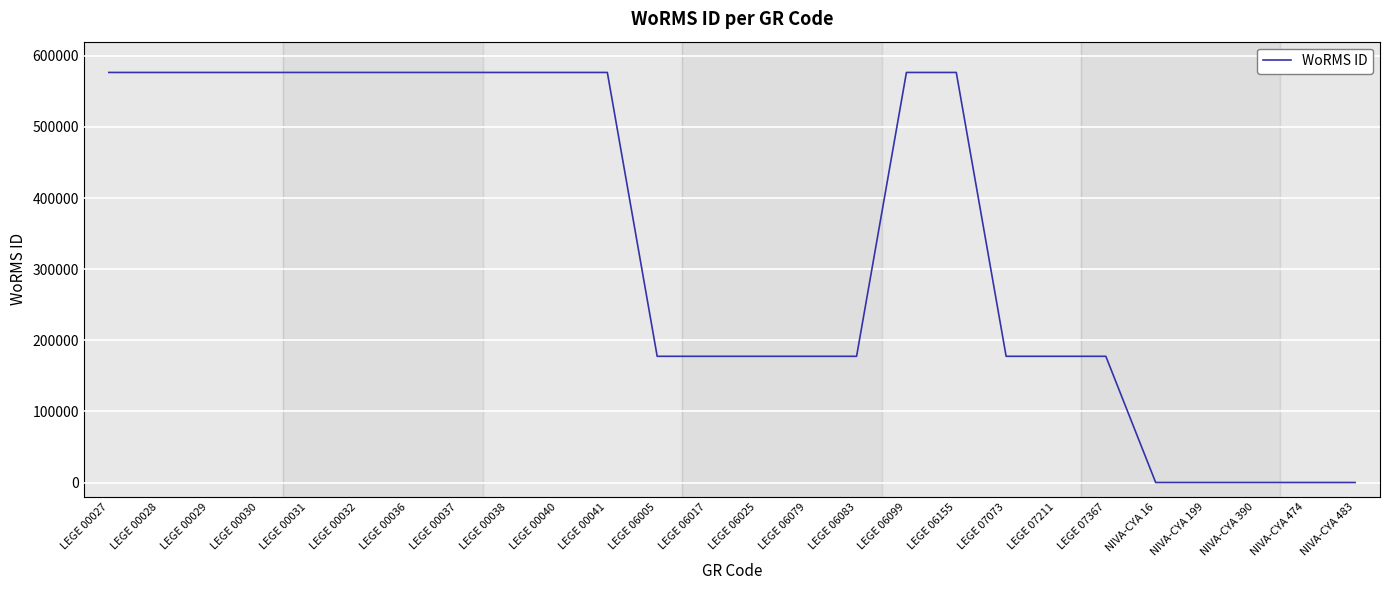

Is it true that the value at LEGE 06017 is 254054?

False